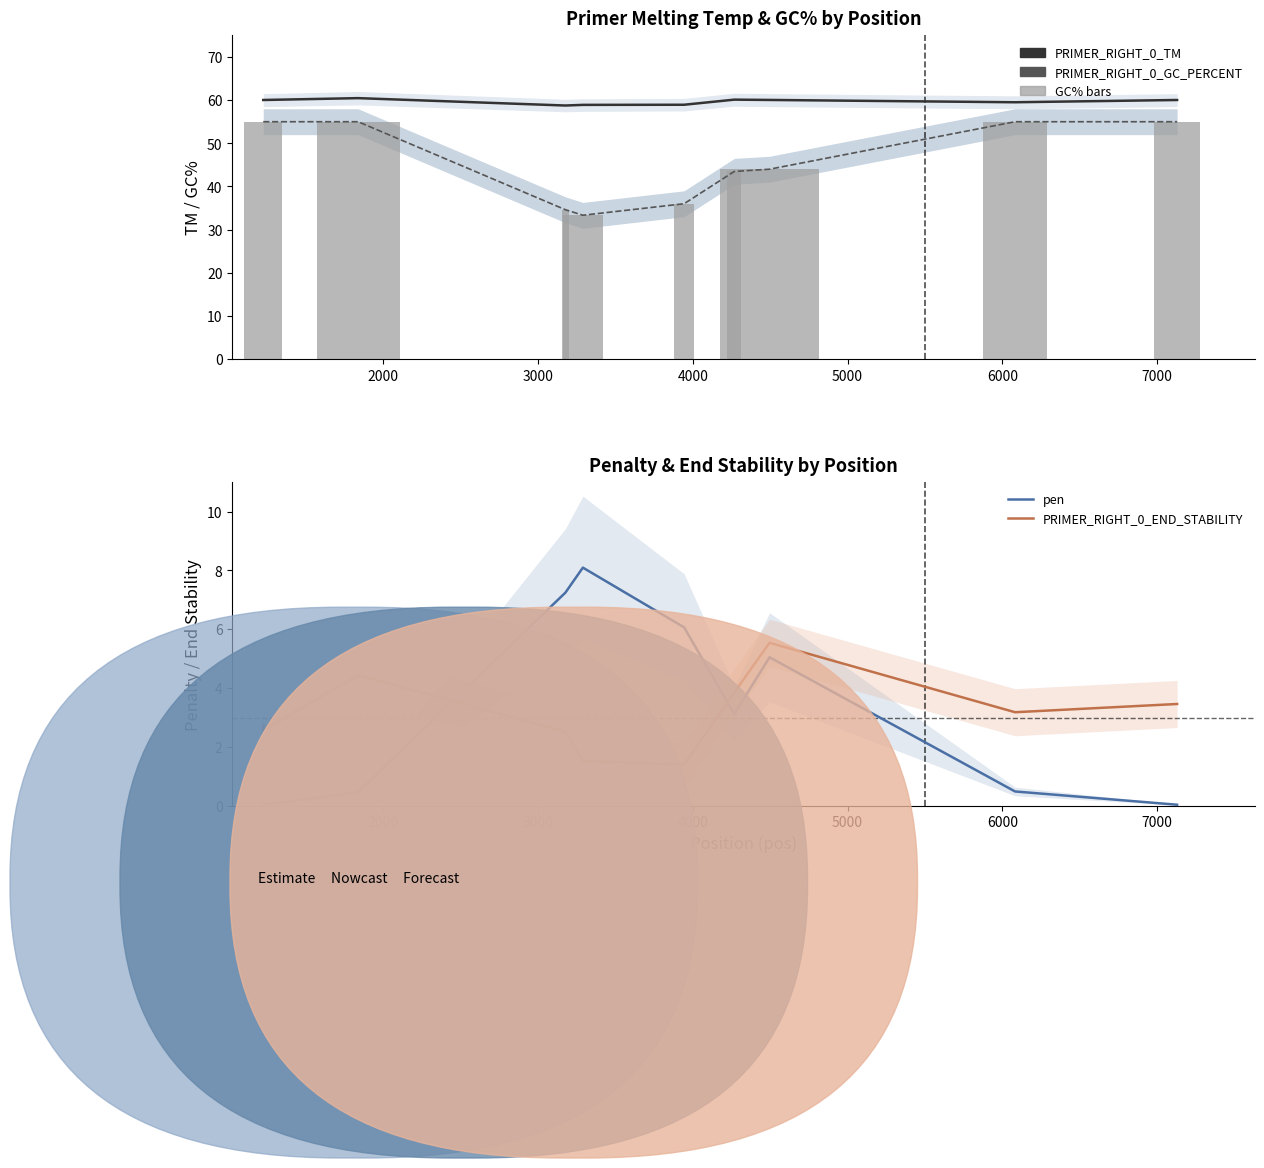

Does the chart contain stacked bars?

No